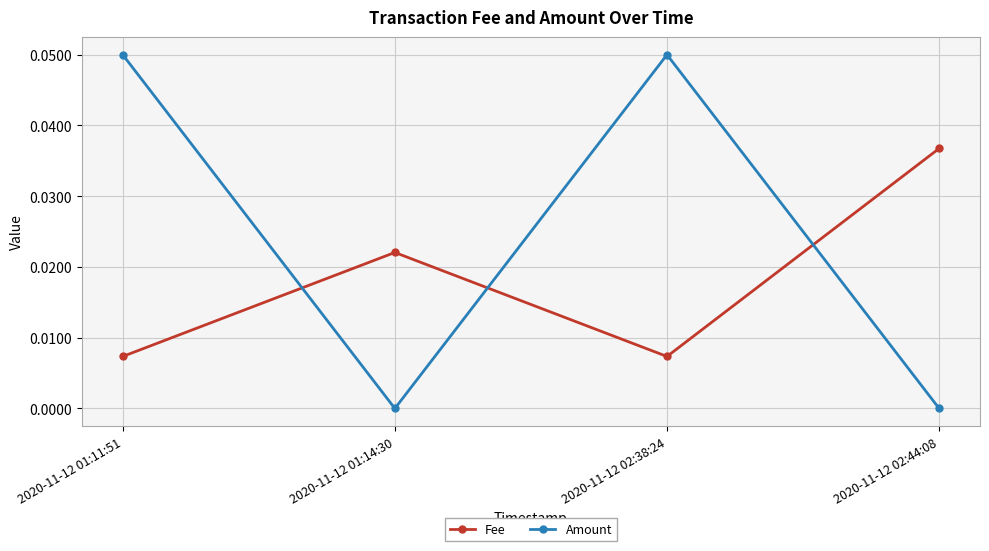

Where is the first local maximum for Fee?

2020-11-12 01:14:30